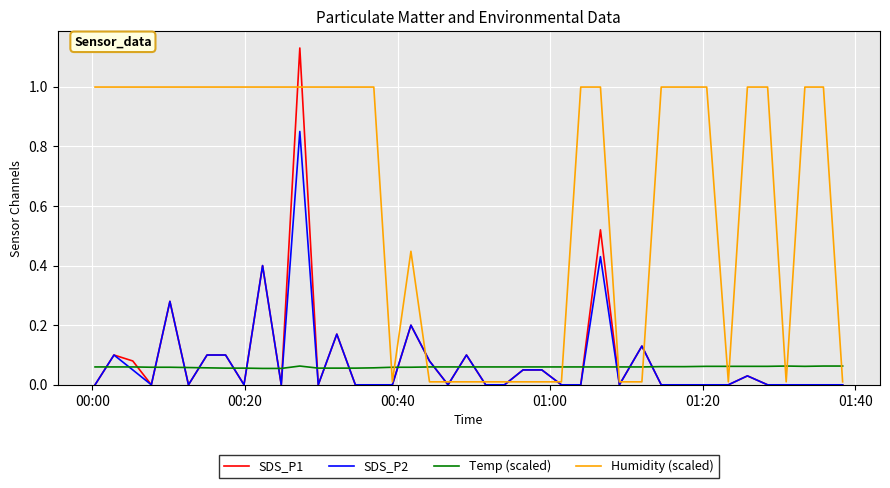

Which series ends up on top after the final intersection of Humidity (scaled) and Temp (scaled)?

Temp (scaled)